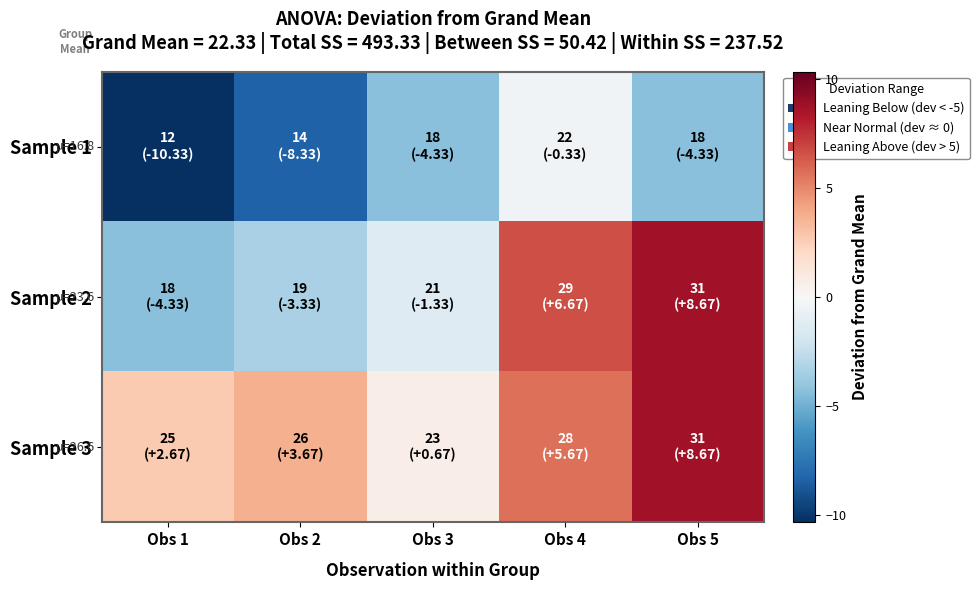

Which series changed the most between Obs 1 and Obs 2?

Sample 1